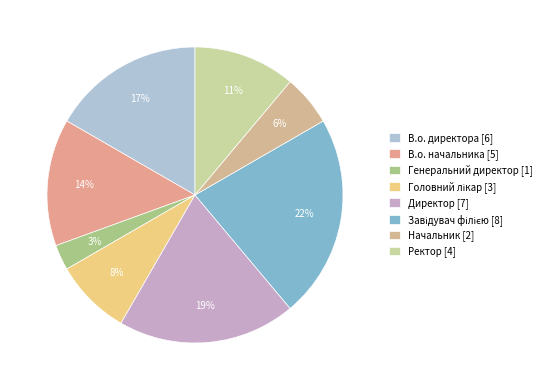

To the nearest percent, what portion does Завідувач філією represent?

22%